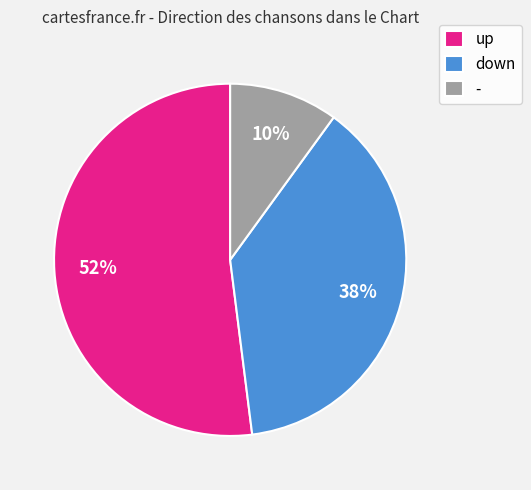

Do down and - together represent more than half of the pie?

No